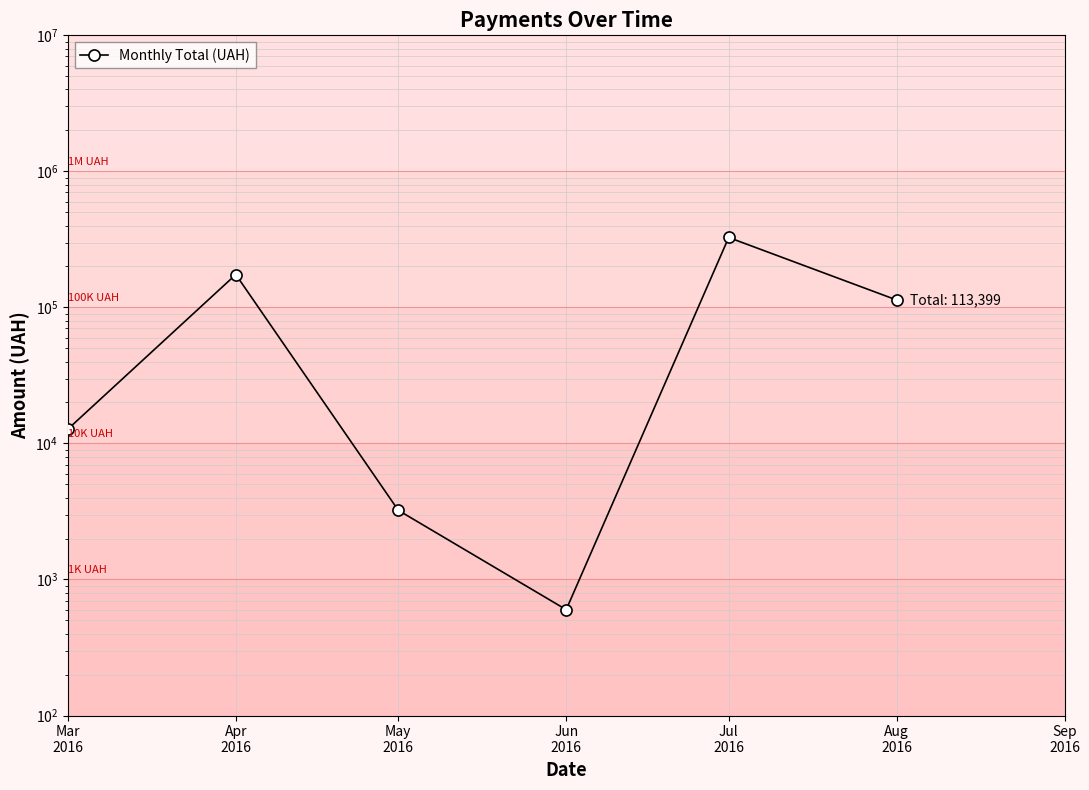

List the labels in order of value, smallest first.

Jun
2016, May
2016, Mar
2016, Aug
2016, Apr
2016, Jul
2016